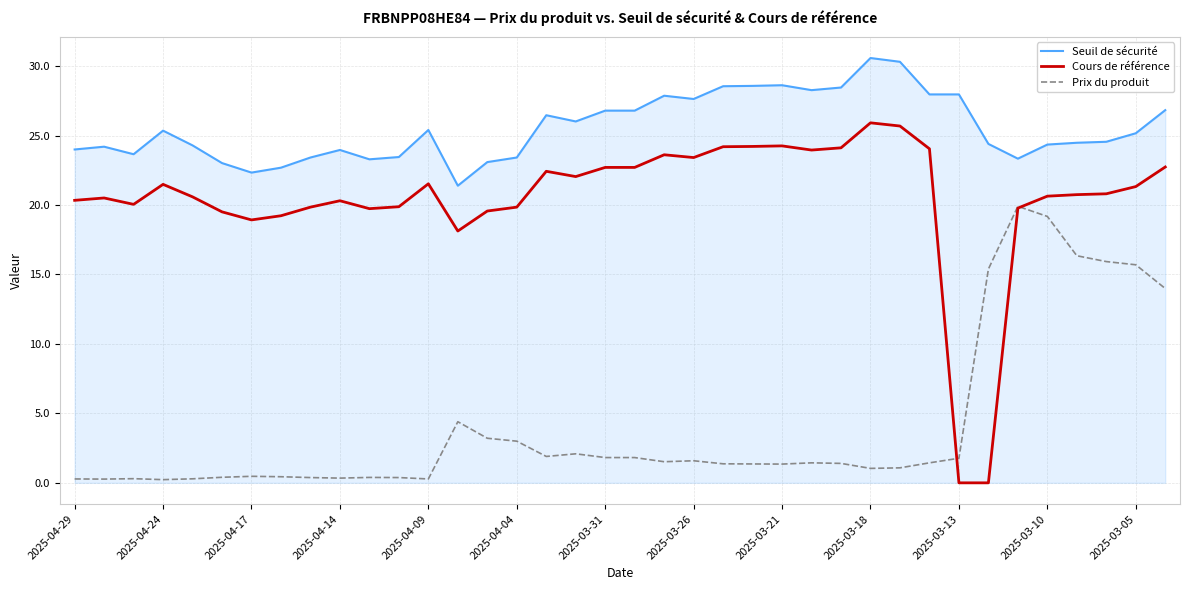

What is the minimum value for Seuil de sécurité?

21.4